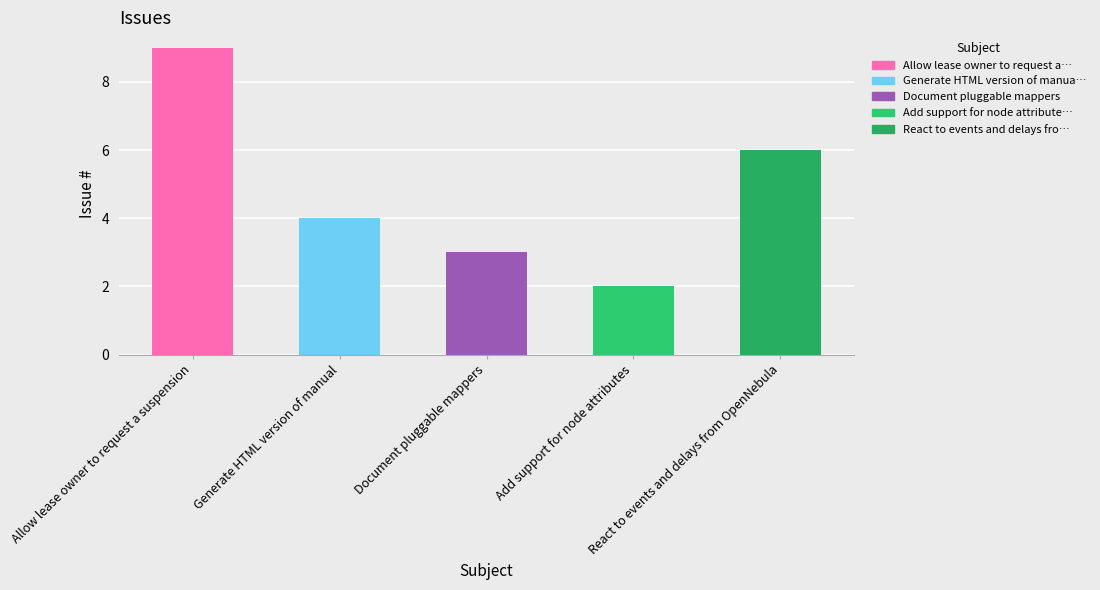

What is the maximum value shown in the chart?

9